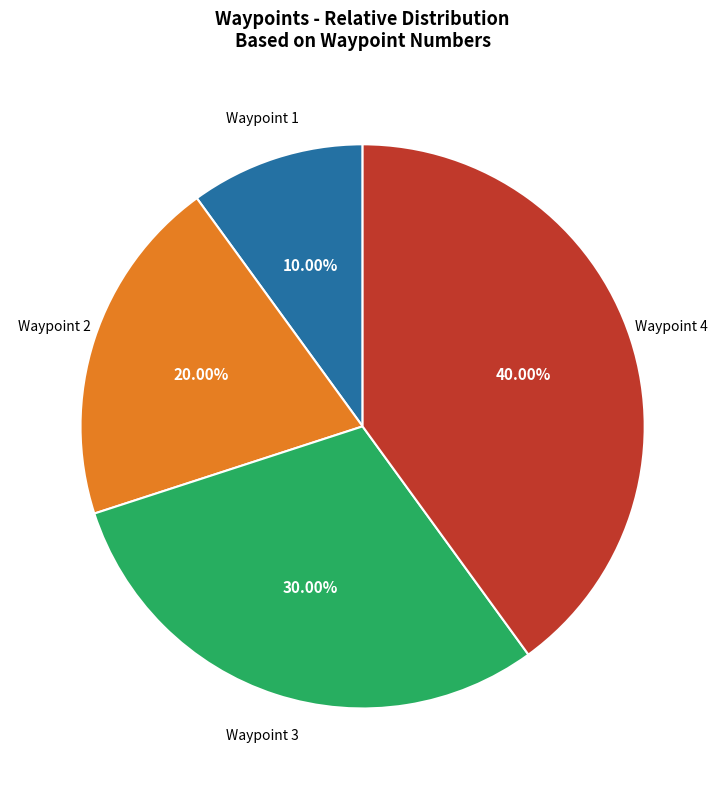

Does any single category account for the majority?

No